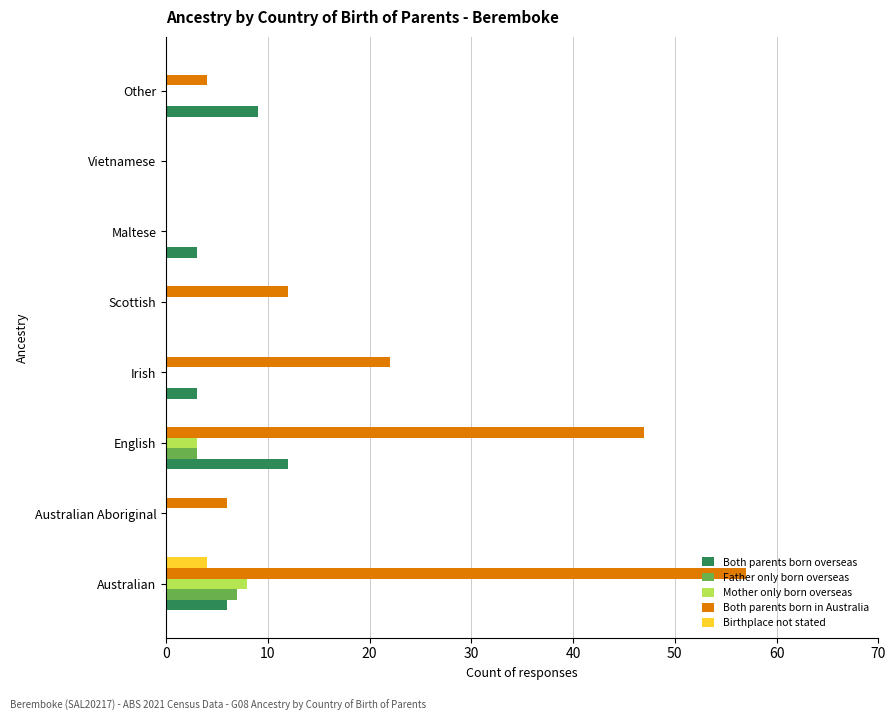

Which series changed the most between Scottish and Vietnamese?

Both parents born in Australia